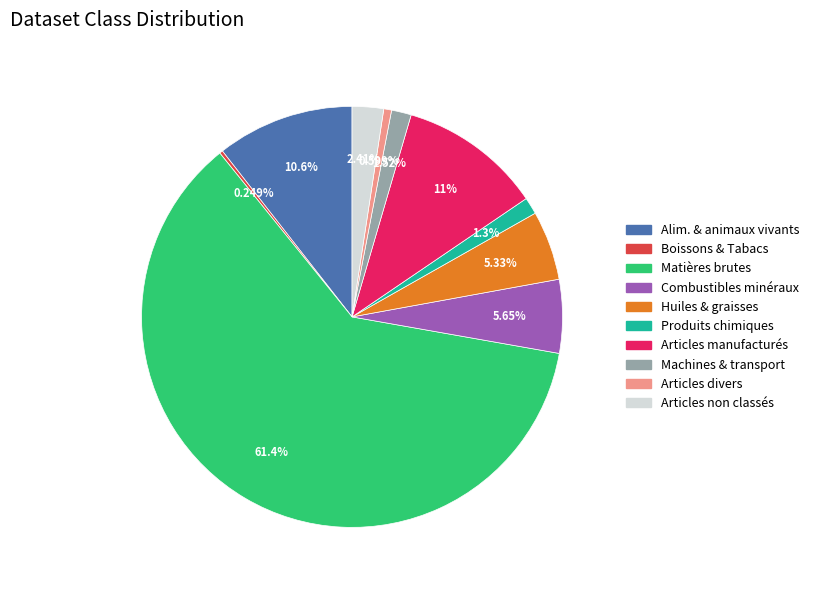

Is there any slice that represents more than half of the pie?

Yes